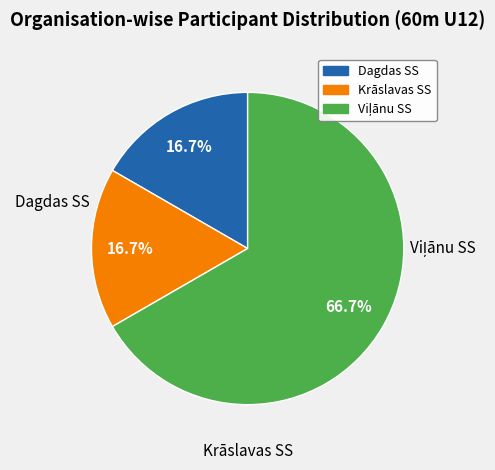

To the nearest percent, what is the average slice percentage?

33%